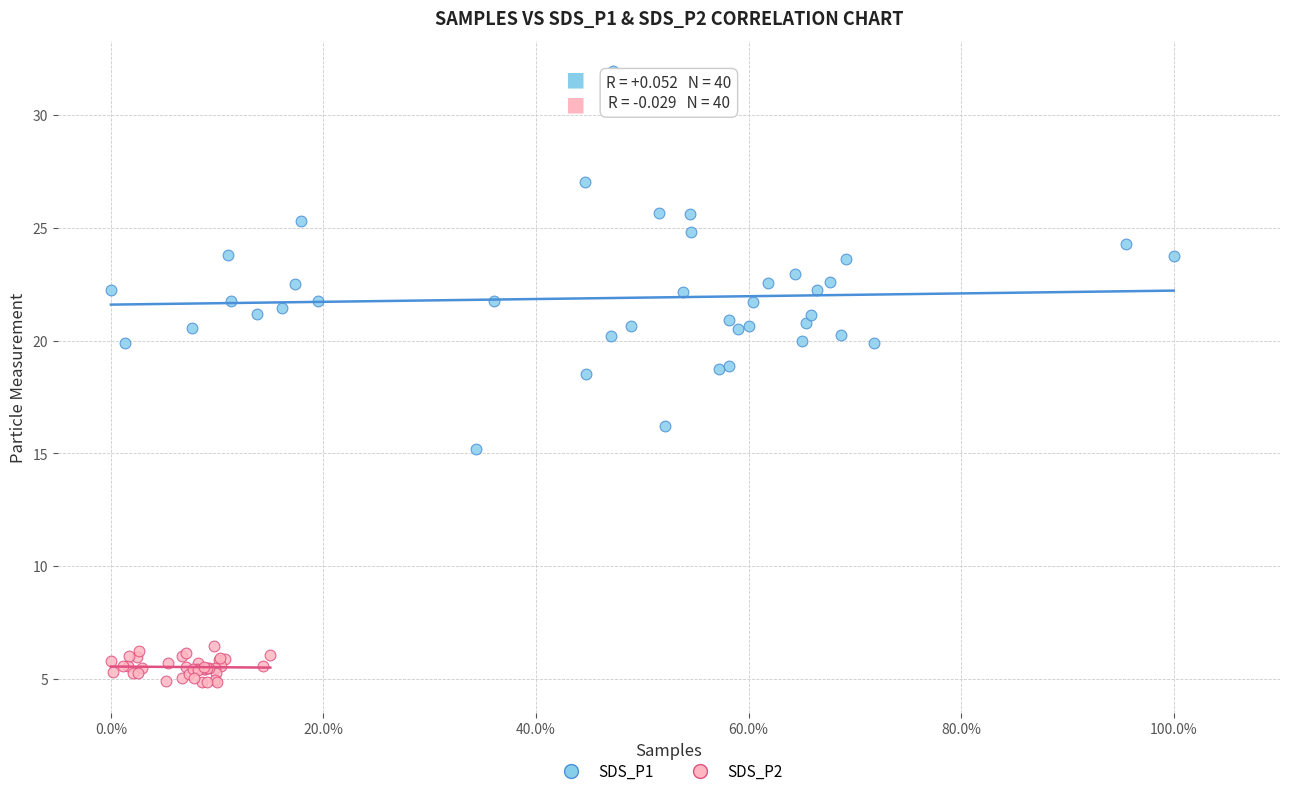

Which series contains the lowest Y value?

SDS_P2